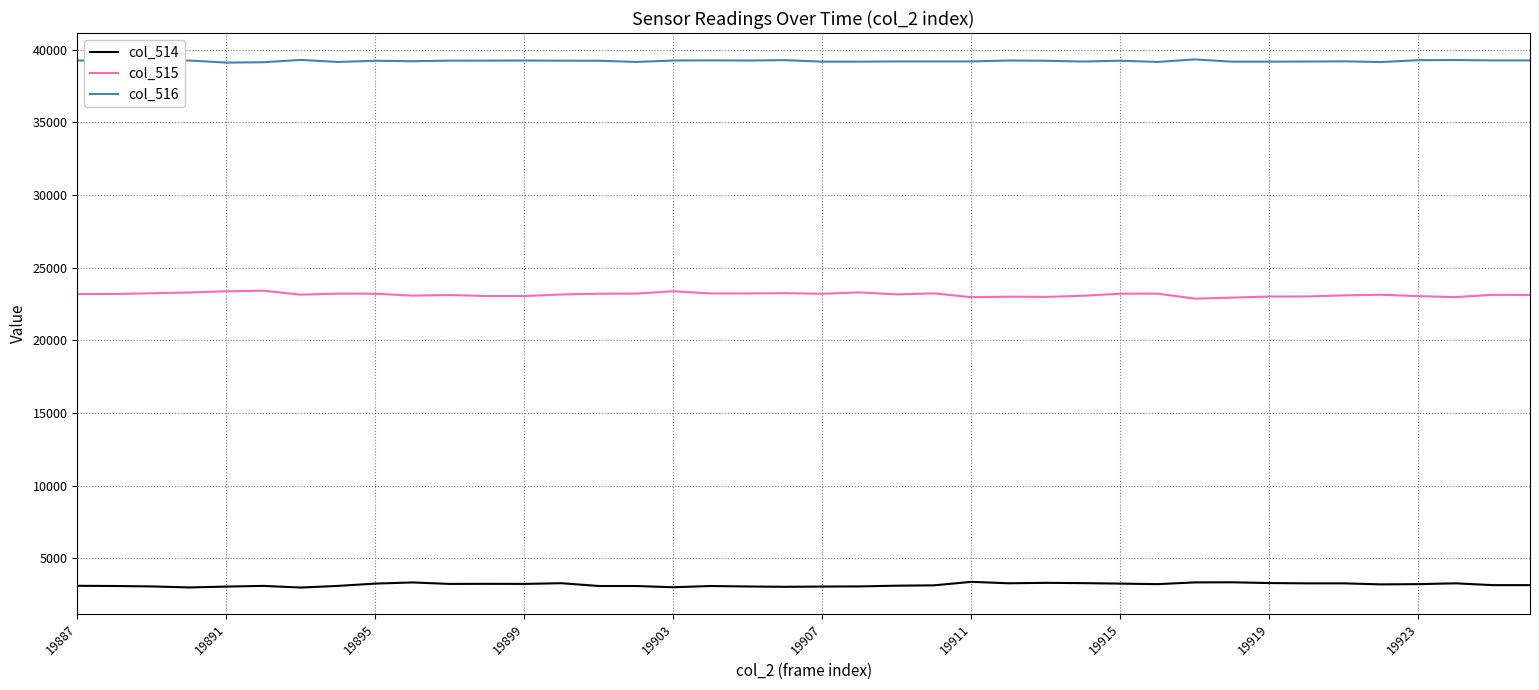

Which series has the largest total across all categories?

col_516